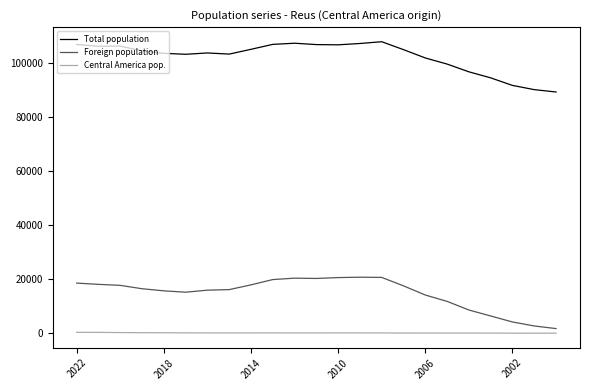

Which series has the widest spread of values?

Foreign population